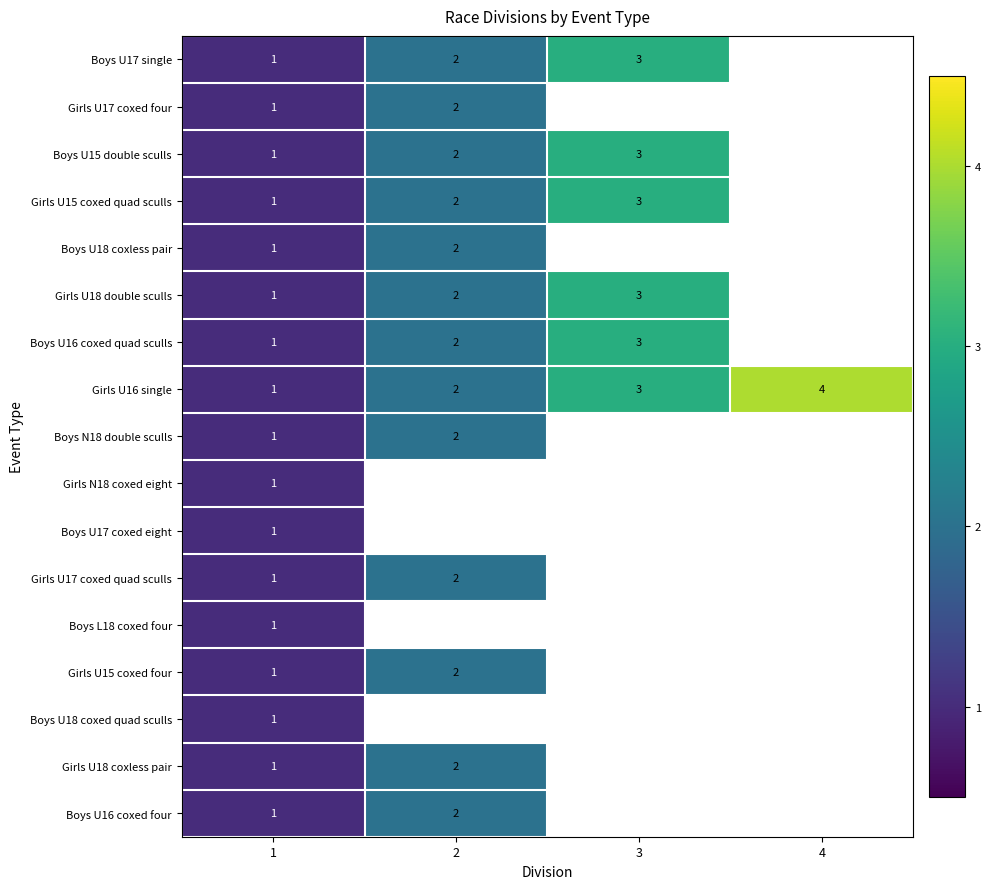

Which has a higher value, 2 or 1?

2